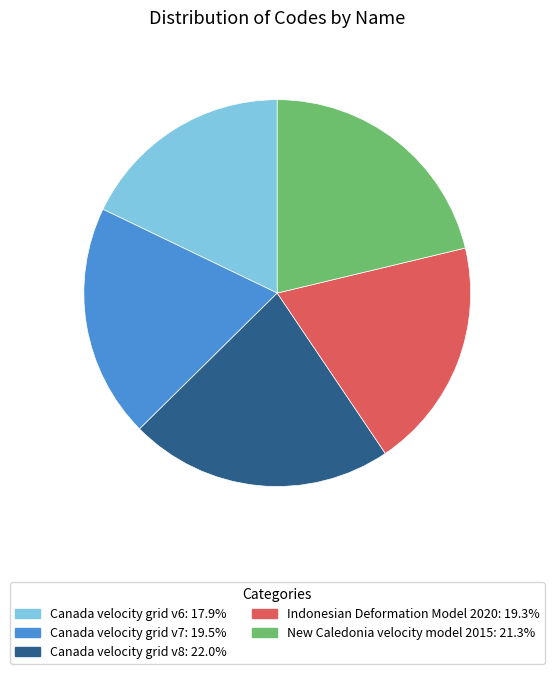

How many segments does this pie chart have?

5